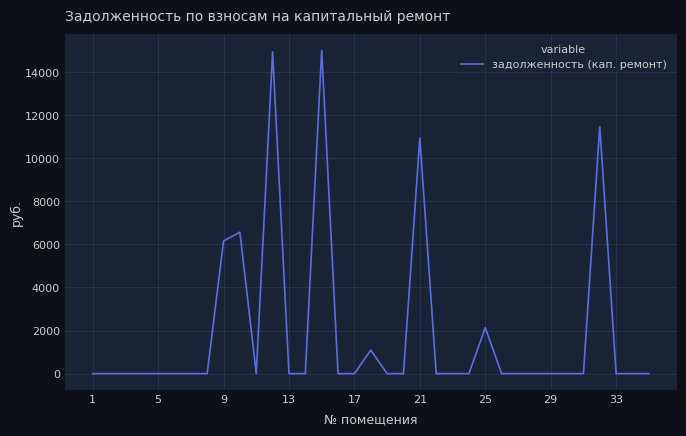

Which category has the lowest value across all series?

1